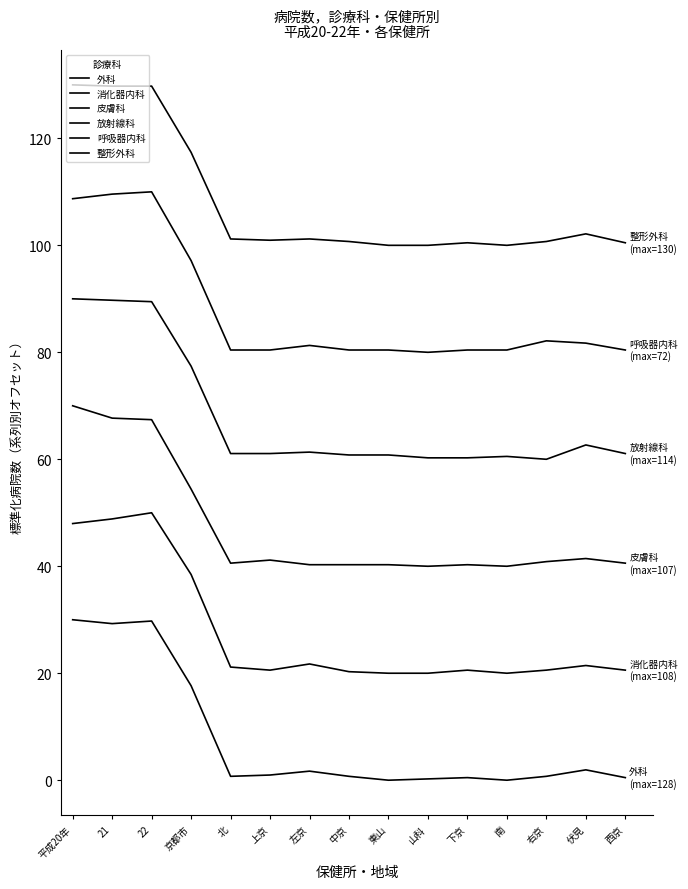

Which category has the lowest value in the 呼吸器内科 series?

山科